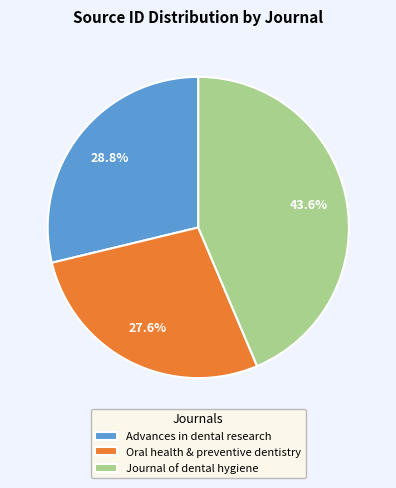

Is the sum of Journal of dental hygiene and Oral health & preventive dentistry greater than half?

Yes